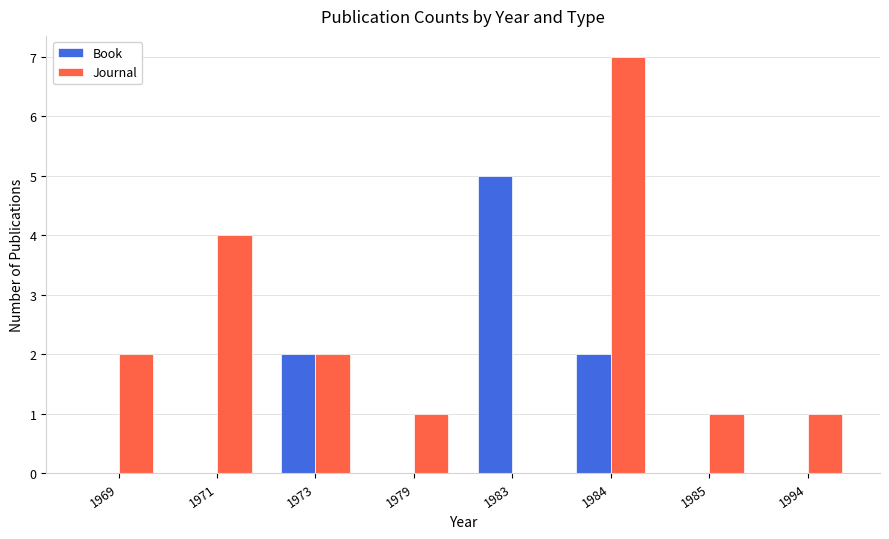

Which category has the highest value across all series?

1984